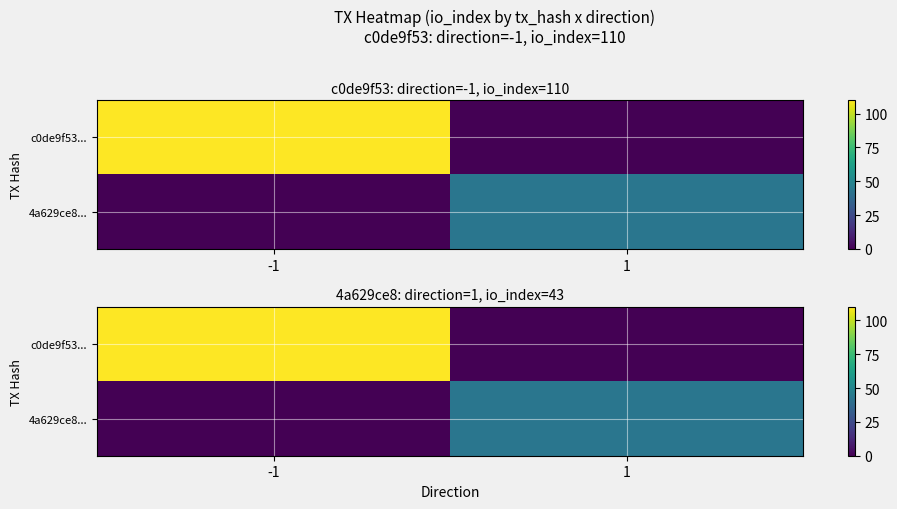

The c0de9f53... series shows 0 at 1. True or false?

True